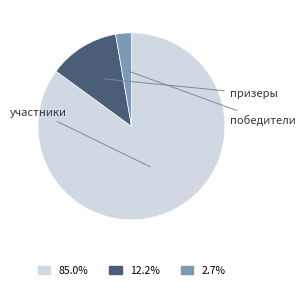

To the nearest percent, what is the average slice percentage?

33%